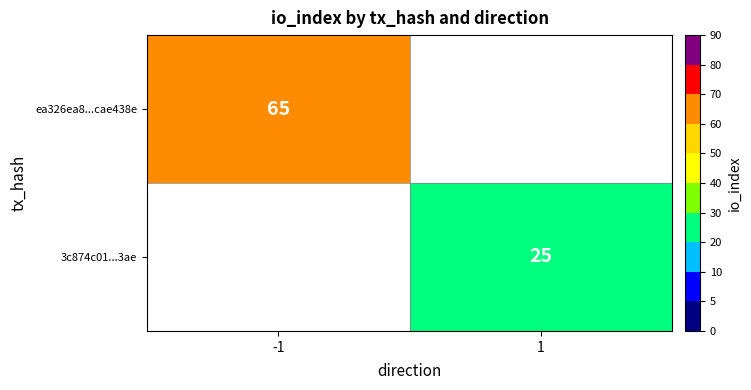

At which category does the chart reach its minimum across all series?

1